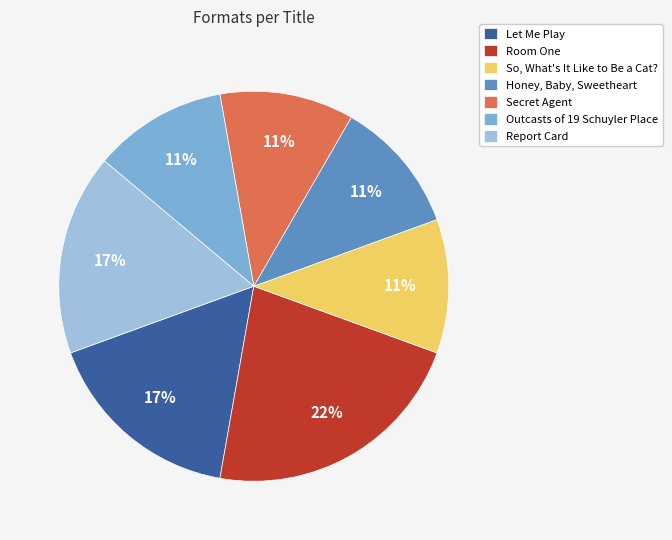

To the nearest percent, what is the difference between the largest and smallest slice percentages?

11%